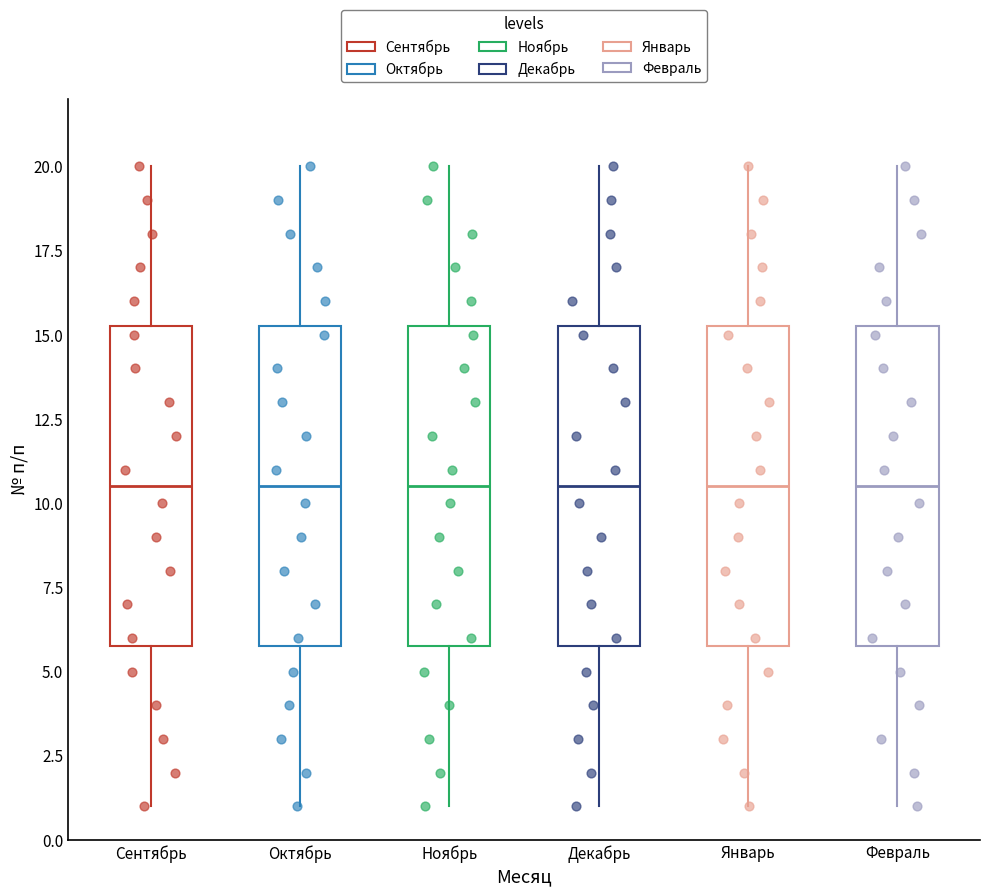

Where is the lower edge of the box for Сентябрь on the y-axis? The values are not printed on the chart, so give them approximately, as read against the axis.

6.0